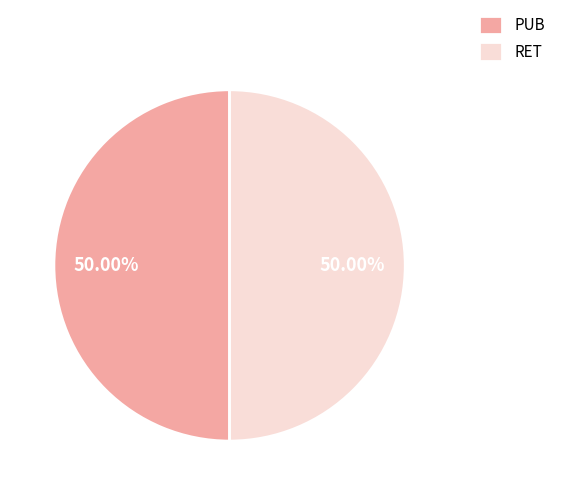

Count the number of slices in the pie.

2